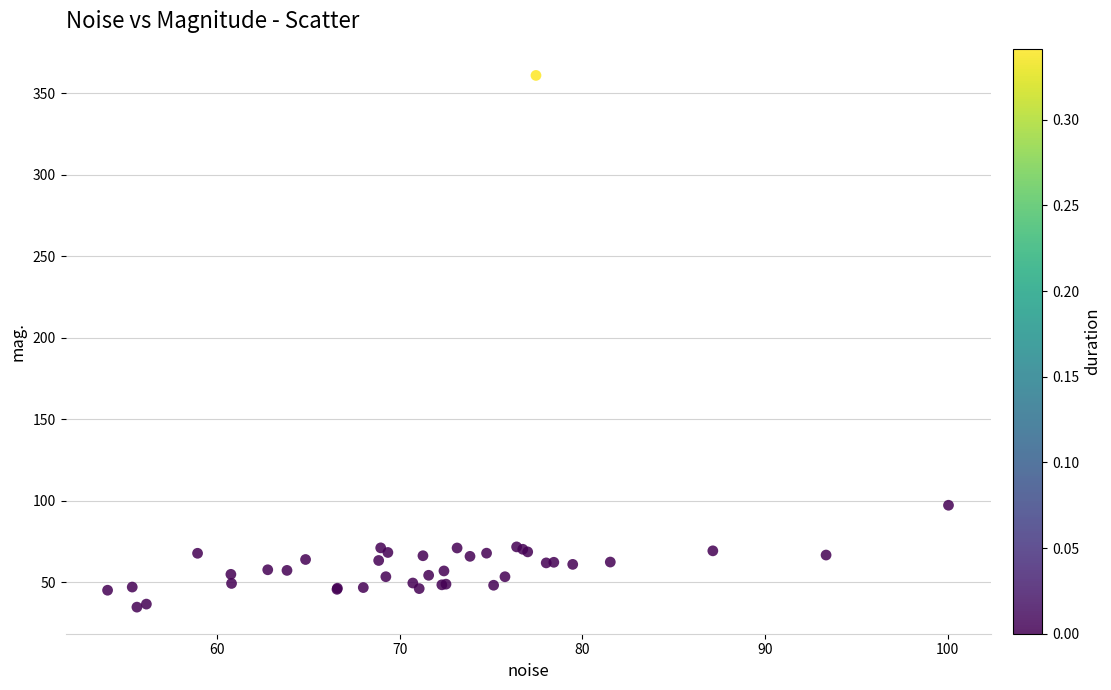

What Y value in the scatter plot is closest to 197?

97.3